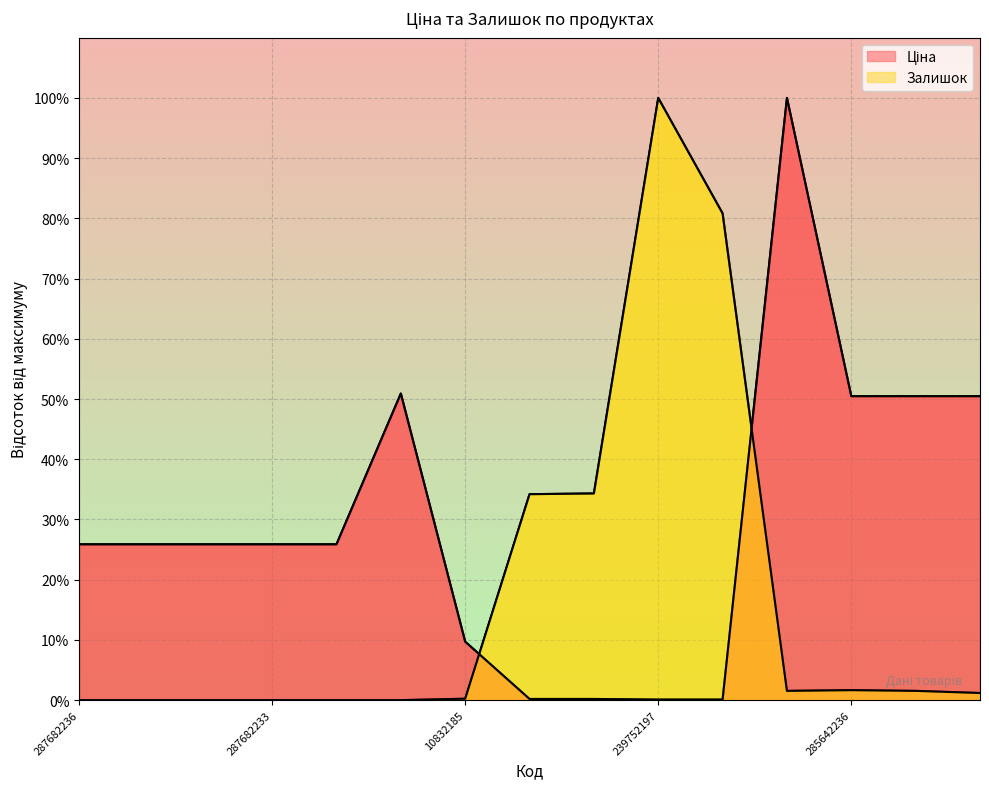

How many intersections are there between Ціна and Залишок?

2